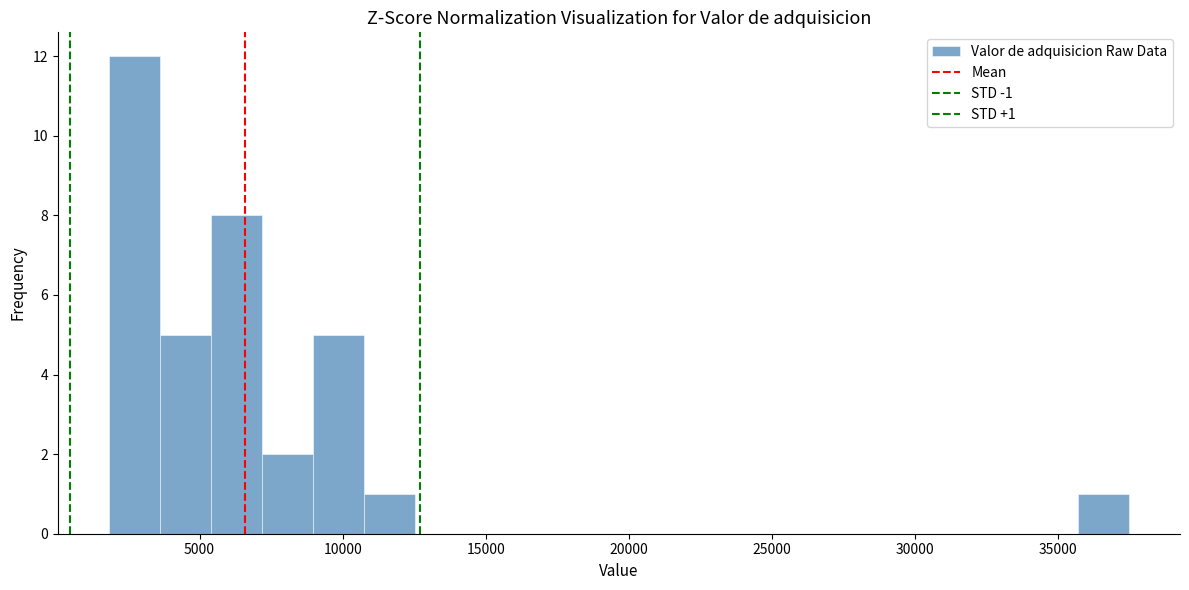

Read against the x-axis, roughly where is the centre of the tallest bar?

2500